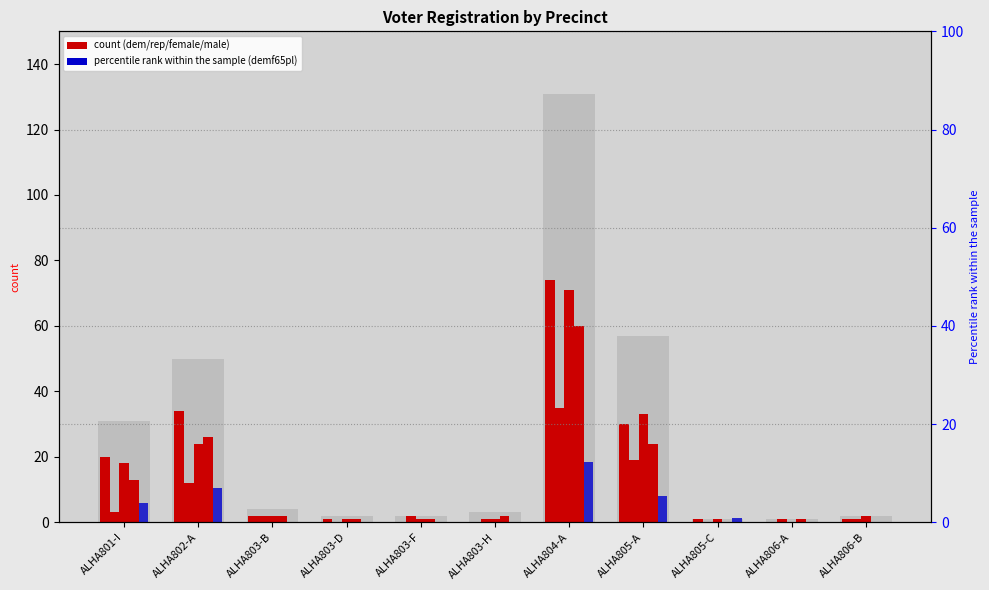

Reading left to right, transcribe all the data shown in this chart.

totreg_r: ALHA801-I=31.0	ALHA802-A=50.0	ALHA803-B=4.0	ALHA803-D=2.0	ALHA803-F=2.0	ALHA803-H=3.0	ALHA804-A=131.0	ALHA805-A=57.0	ALHA805-C=1.0	ALHA806-A=1.0	ALHA806-B=2.0
dem: ALHA801-I=20.0	ALHA802-A=34.0	ALHA803-B=2.0	ALHA803-D=1.0	ALHA803-F=0.0	ALHA803-H=0.0	ALHA804-A=74.0	ALHA805-A=30.0	ALHA805-C=1.0	ALHA806-A=0.0	ALHA806-B=1.0
rep: ALHA801-I=3.0	ALHA802-A=12.0	ALHA803-B=2.0	ALHA803-D=0.0	ALHA803-F=2.0	ALHA803-H=1.0	ALHA804-A=35.0	ALHA805-A=19.0	ALHA805-C=0.0	ALHA806-A=1.0	ALHA806-B=1.0
female: ALHA801-I=18.0	ALHA802-A=24.0	ALHA803-B=2.0	ALHA803-D=1.0	ALHA803-F=1.0	ALHA803-H=1.0	ALHA804-A=71.0	ALHA805-A=33.0	ALHA805-C=1.0	ALHA806-A=0.0	ALHA806-B=2.0
male: ALHA801-I=13.0	ALHA802-A=26.0	ALHA803-B=2.0	ALHA803-D=1.0	ALHA803-F=1.0	ALHA803-H=2.0	ALHA804-A=60.0	ALHA805-A=24.0	ALHA805-C=0.0	ALHA806-A=1.0	ALHA806-B=0.0
demf65pl (percentile): ALHA801-I=3.8	ALHA802-A=6.9	ALHA803-B=0.0	ALHA803-D=0.0	ALHA803-F=0.0	ALHA803-H=0.0	ALHA804-A=12.2	ALHA805-A=5.3	ALHA805-C=0.8	ALHA806-A=0.0	ALHA806-B=0.0